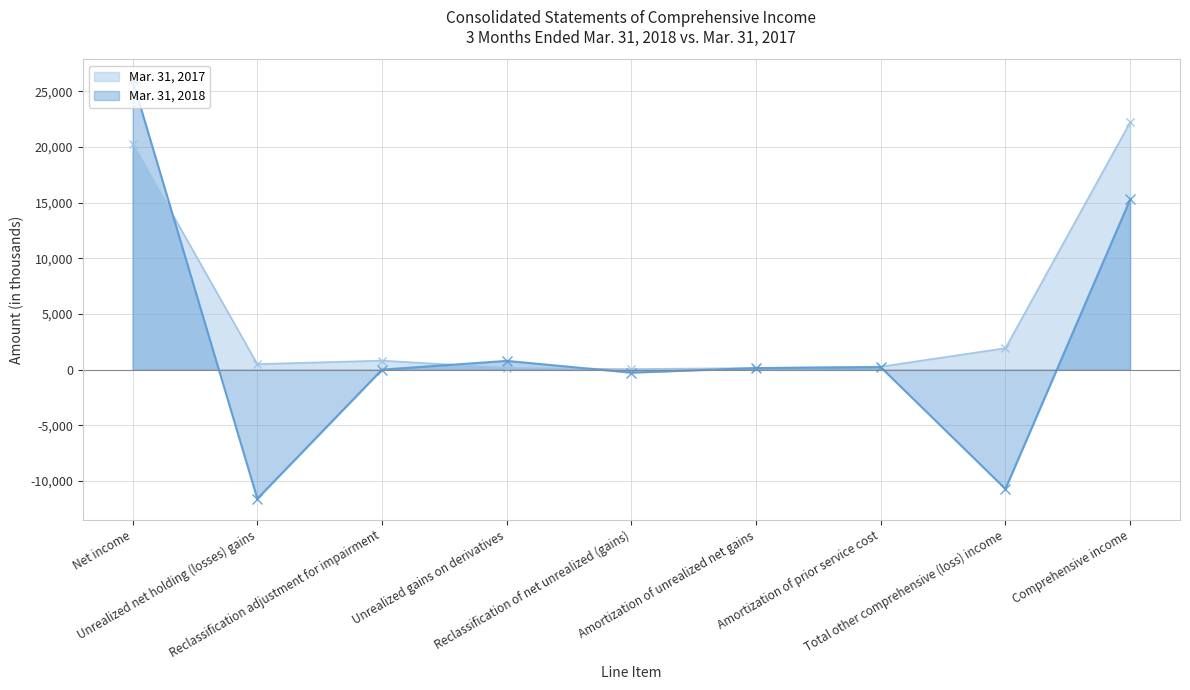

Is the value of Mar. 31, 2018 at Amortization of unrealized net gains greater than the value of Mar. 31, 2017 at Comprehensive income?

No